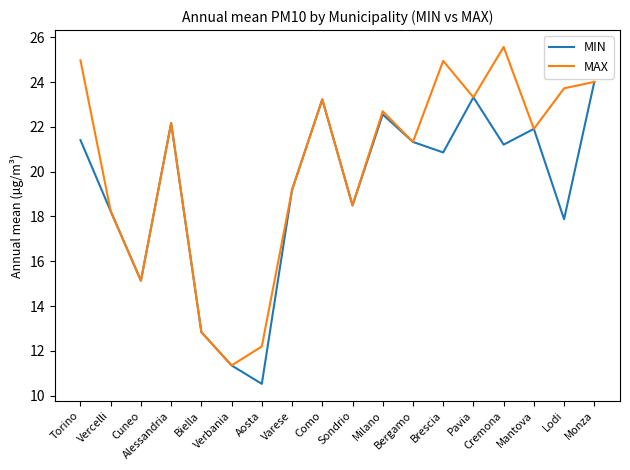

What is the highest value of the MAX series?

25.6